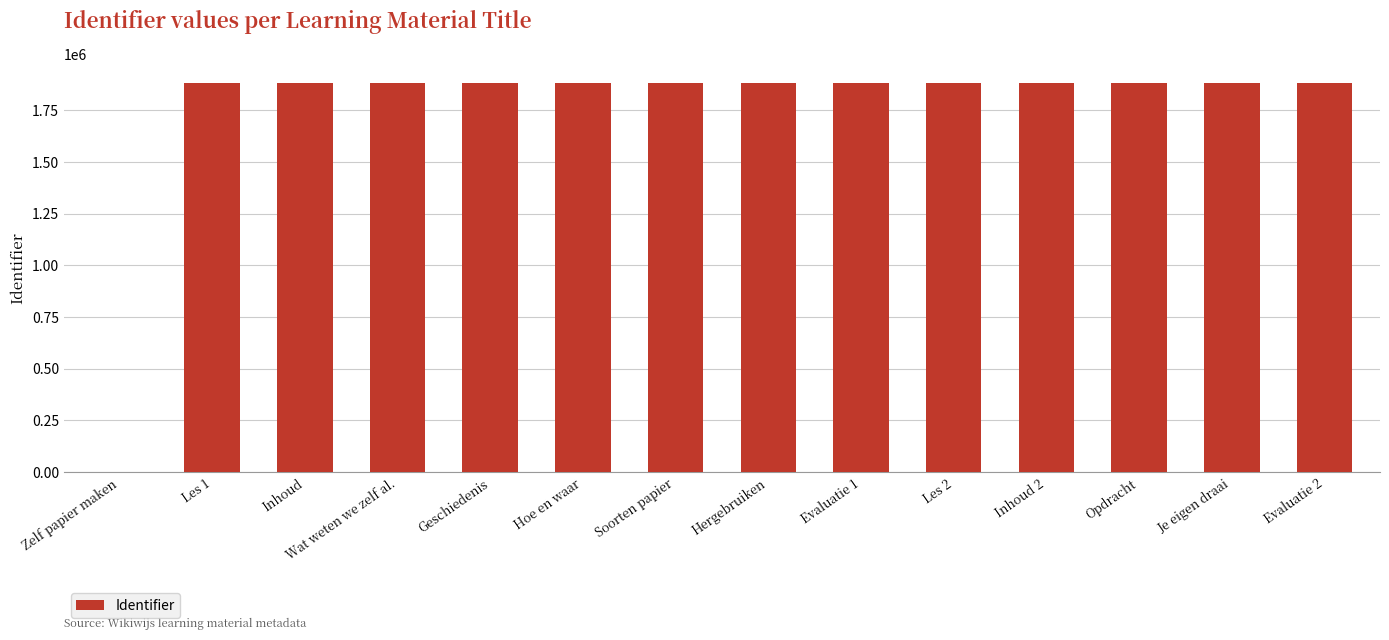

Read the value at Inhoud.

1880889